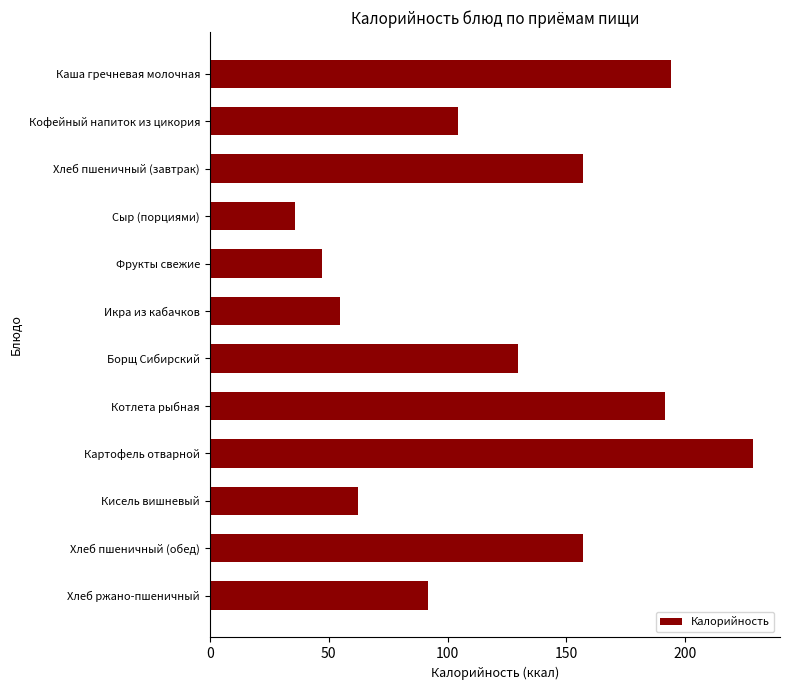

Read the value at Борщ Сибирский.

129.8